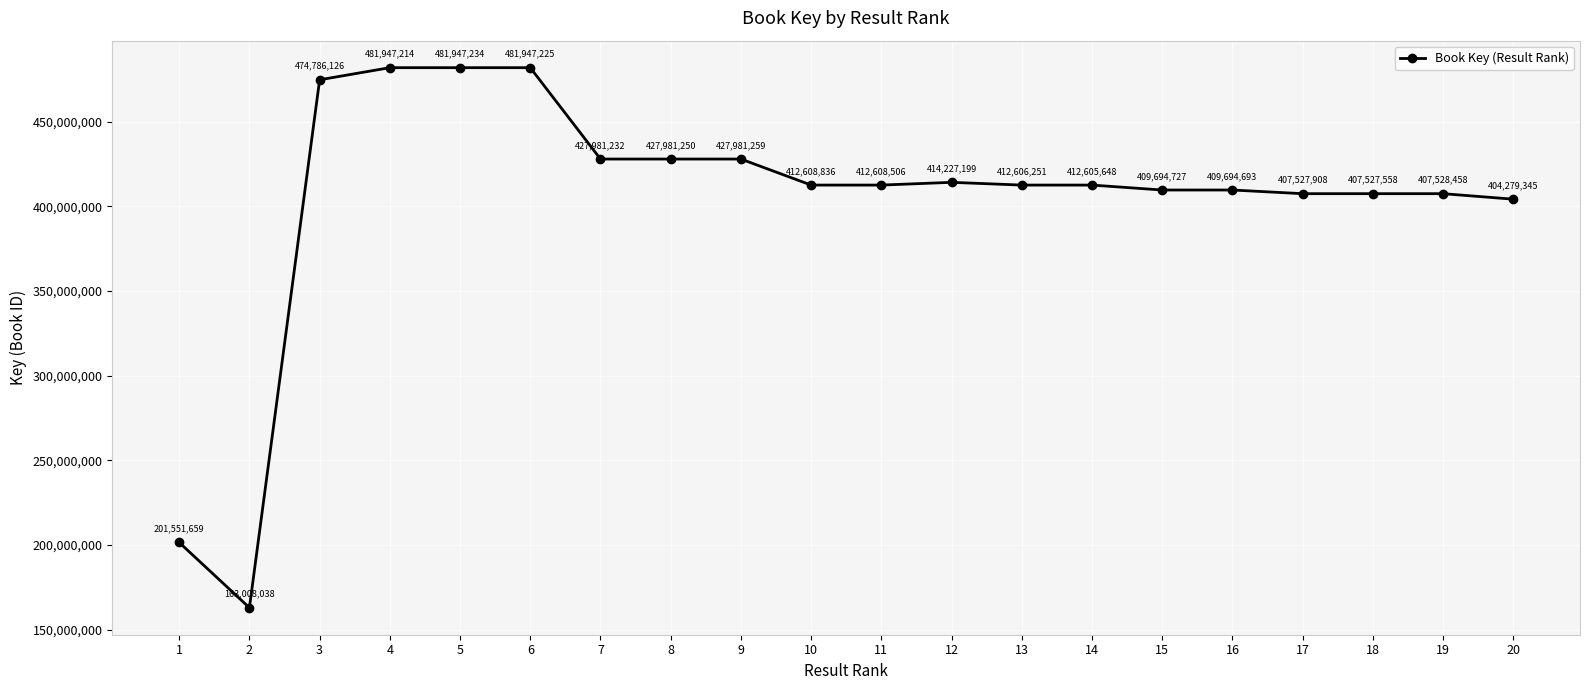

Where does the data first go above 412608506?

3